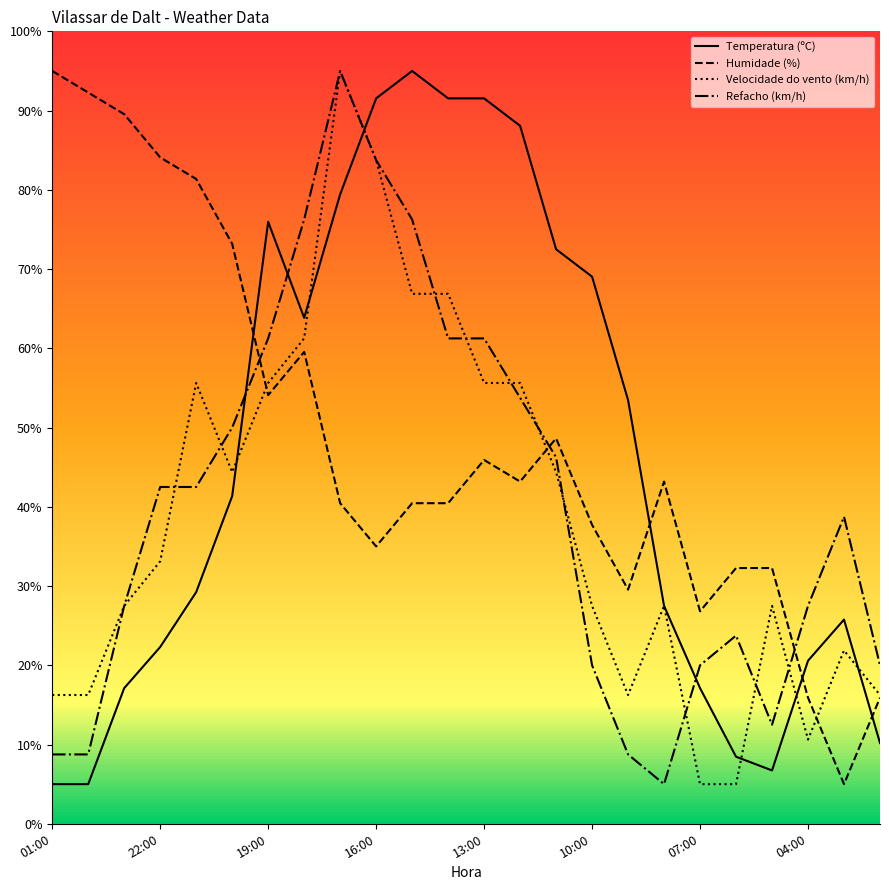

How many intersections are there between Temperatura (ºC) and Humidade (%)?

4